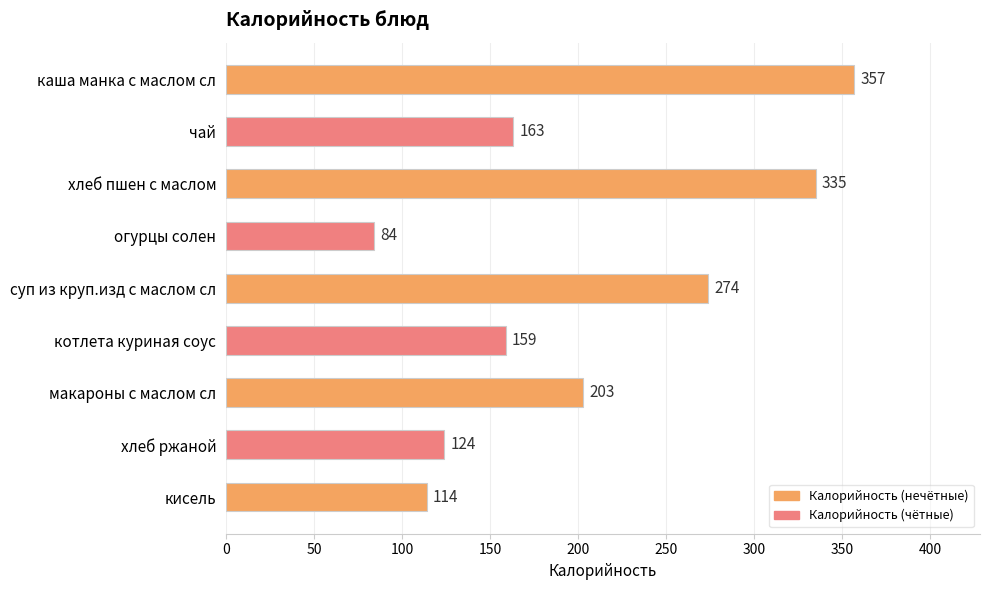

Is it true that the value at макароны с маслом сл is 203?

True